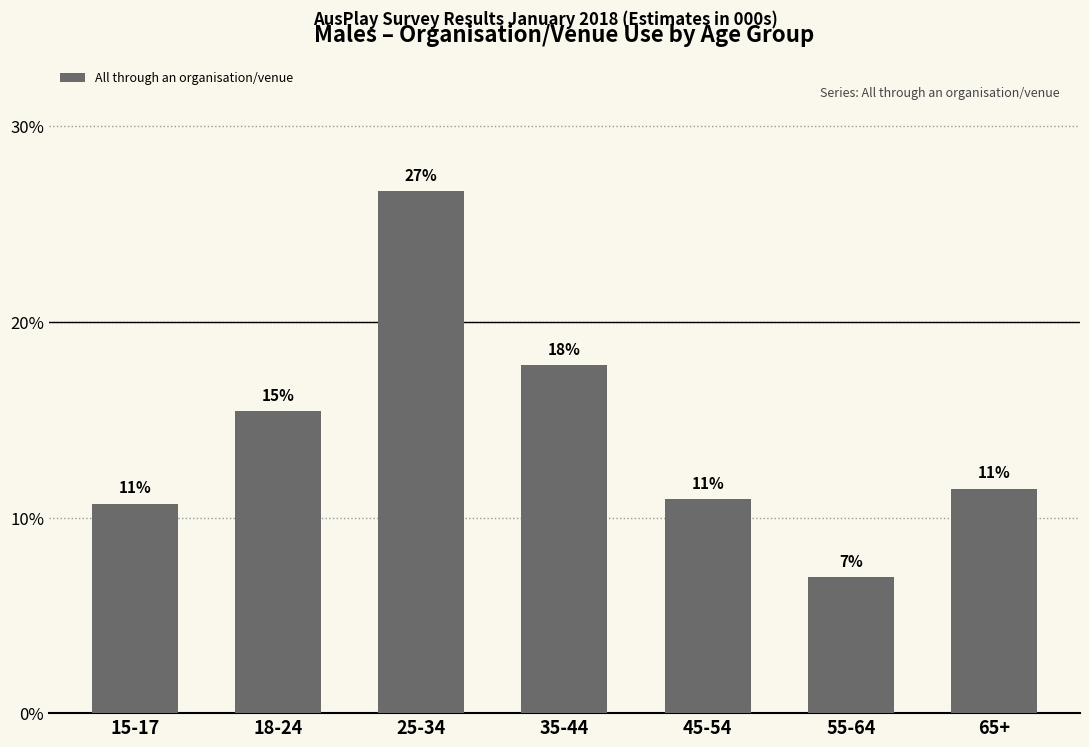

Is it true that the value at 35-44 is 17.8?

True